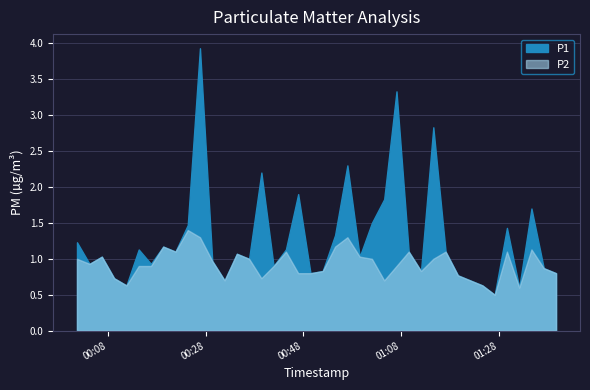

Where is the first local maximum for P2?

2